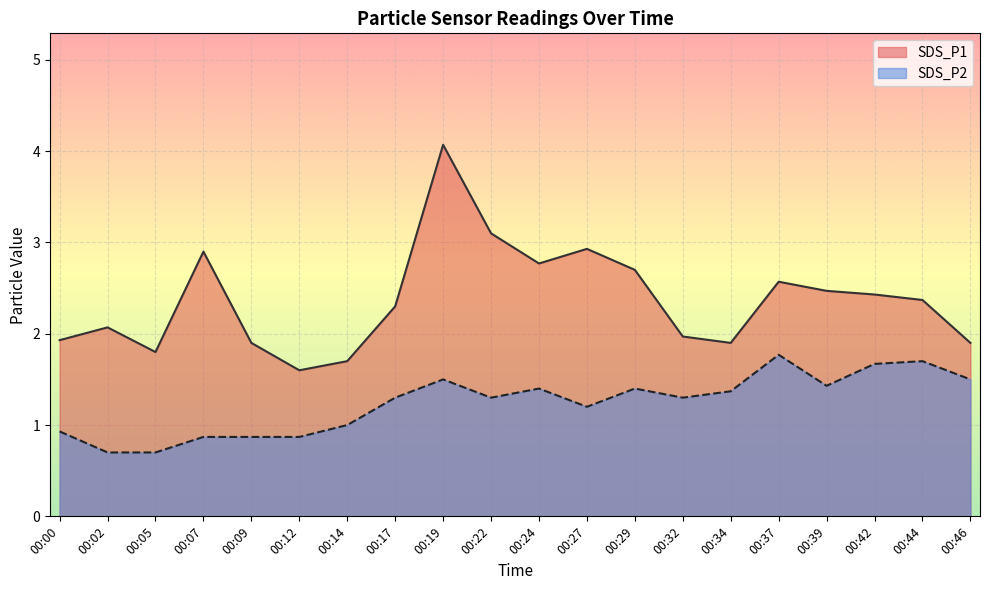

The value of SDS_P1 at 00:24 is 2.8. True or false?

True